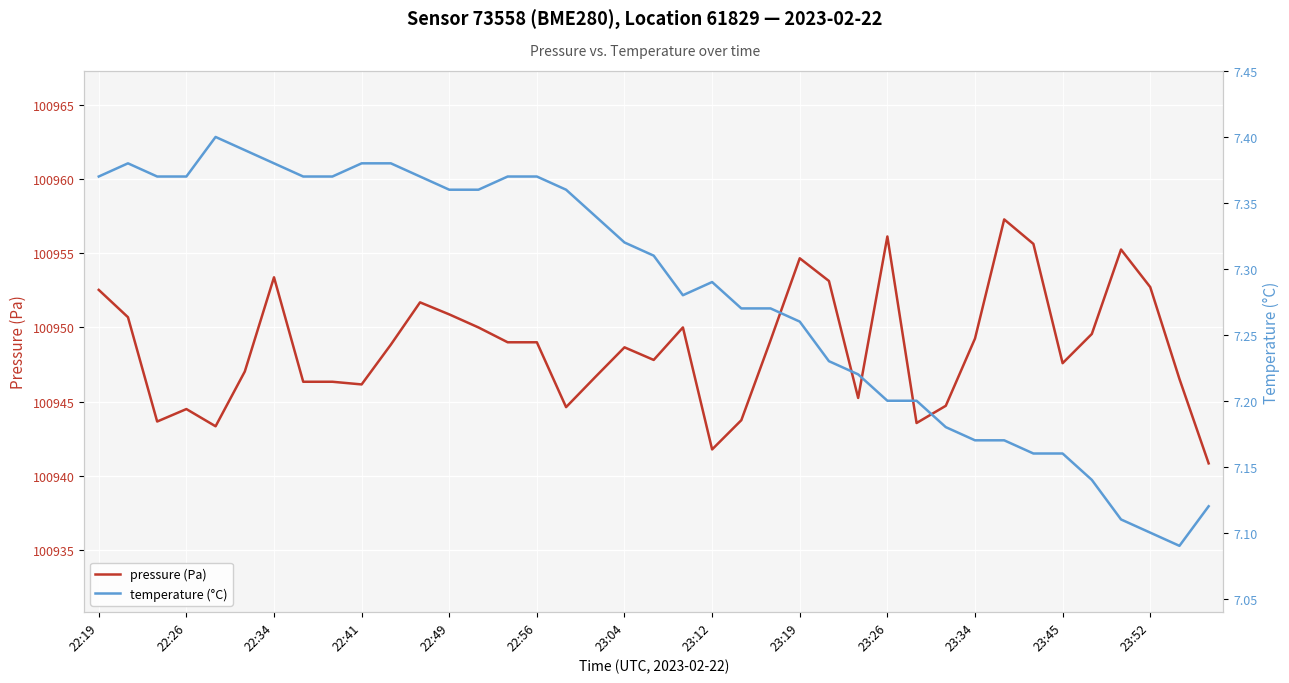

List the series in order of their peak value, lowest first.

temperature (°C), pressure (Pa)